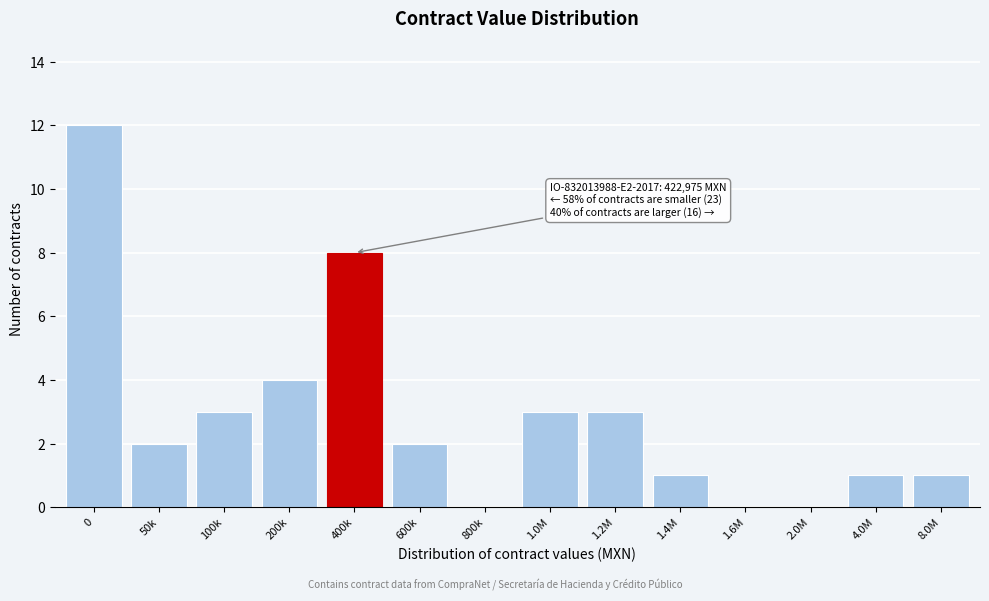

Reading left to right, extract all data points from this chart.

0=12	50k=2	100k=3	200k=4	400k=8	600k=2	800k=0	1.0M=3	1.2M=3	1.4M=1	1.6M=0	2.0M=0	4.0M=1	8.0M=1